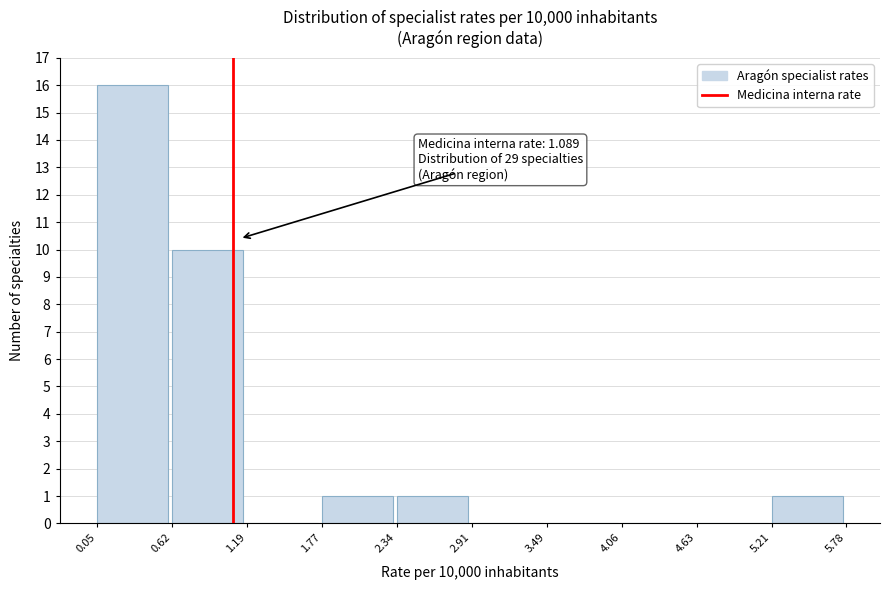

Which range on the x-axis has the tallest bar?

0.05 to 0.62